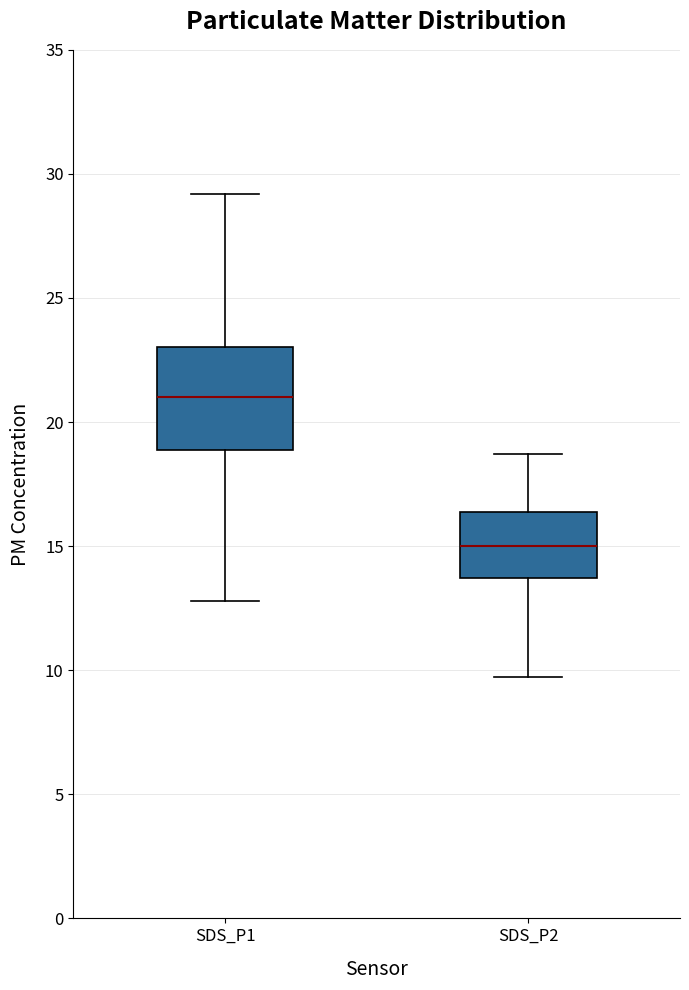

Reading left to right, transcribe this box plot: for each box, give where its median line is, the range the box spans, and where its two whiskers end, as read against the y-axis. The values are not printed on the chart, so give them approximately, as read against the axis.

SDS_P1: median 21.0, box 19.0 to 23.0, whiskers 13.0 to 29.0
SDS_P2: median 15.0, box 13.5 to 16.5, whiskers 9.5 to 18.5